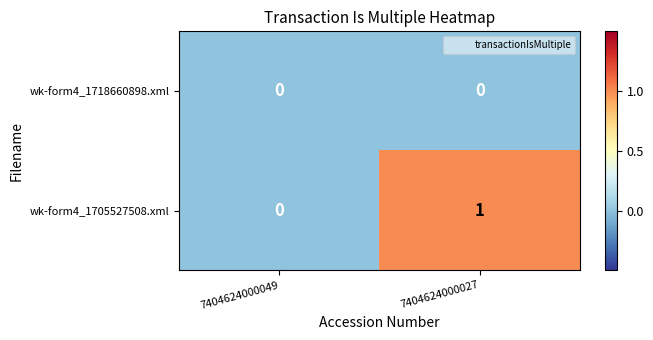

The value of wk-form4_1705527508.xml at 7404624000049 is 0. True or false?

True